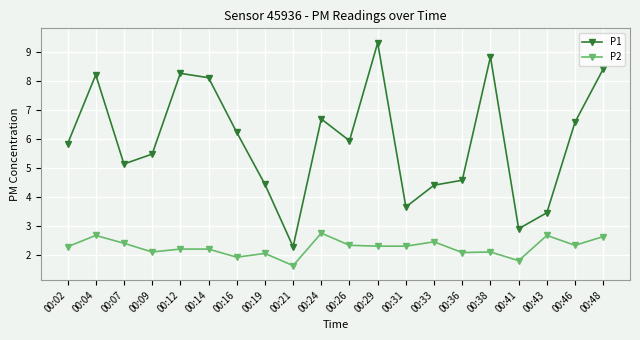

True or false: P1 and P2 cross at least once.

False